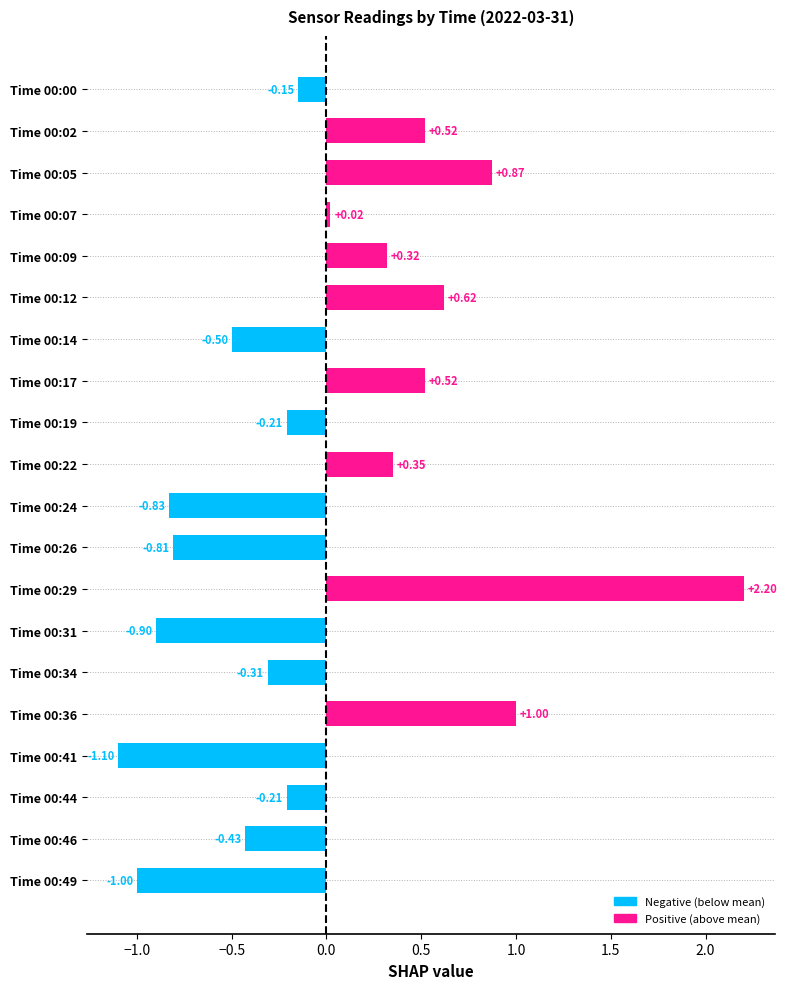

How many positive values are there?

9